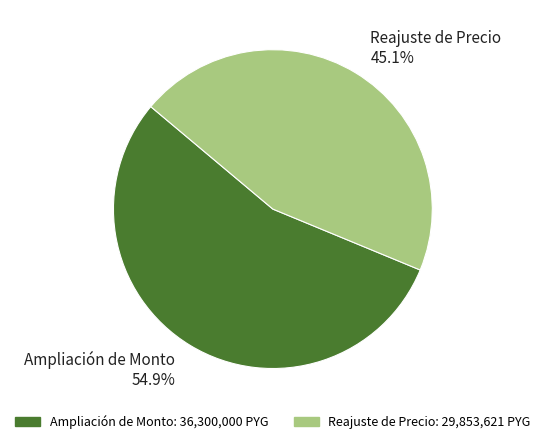

How much of the chart is everything except Reajuste de Precio?

54.9%